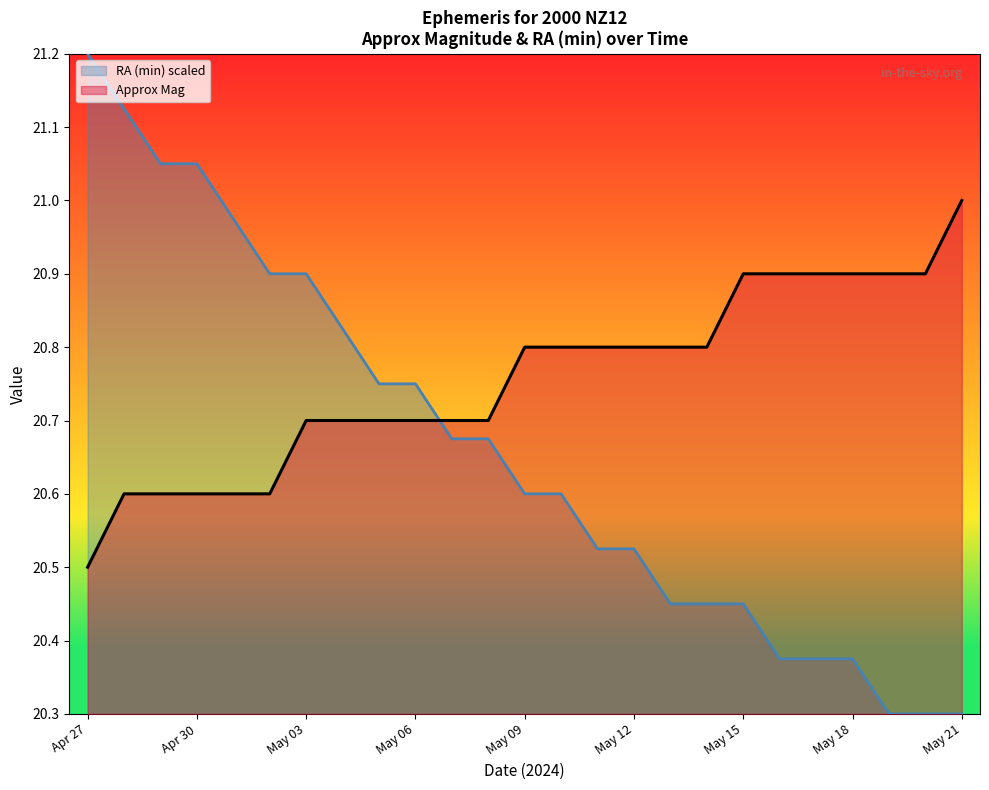

How many intersections are there between RA (min) and Approx Mag?

1